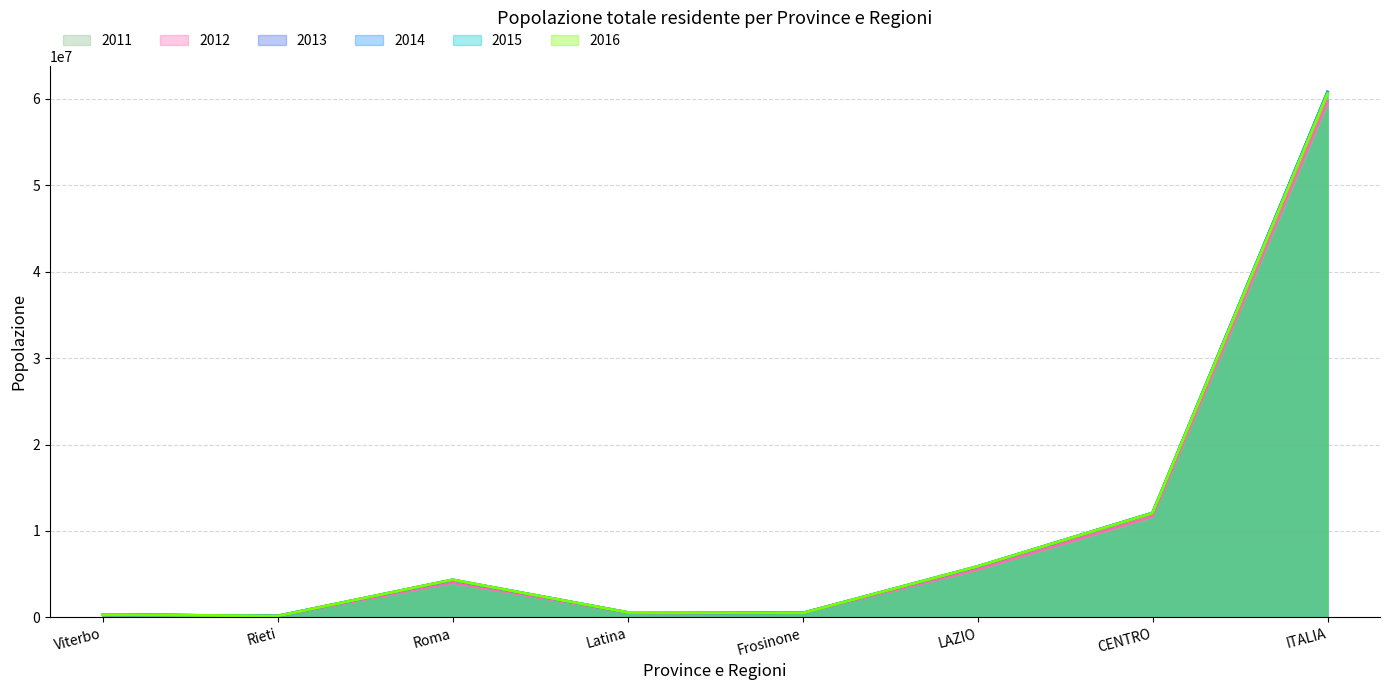

Which series has the widest spread of values?

2014